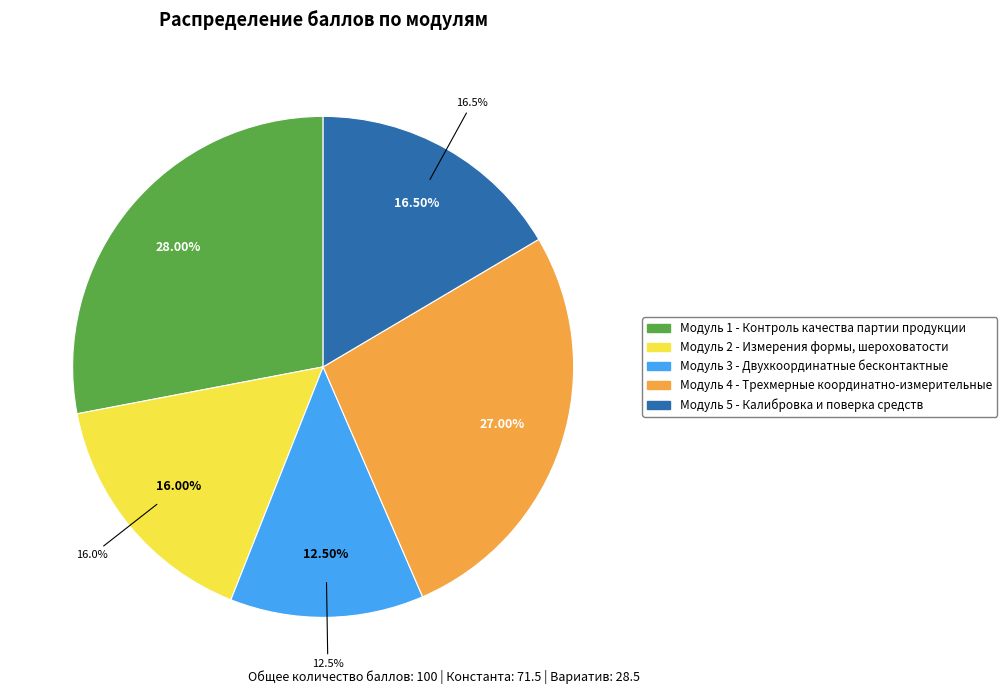

Is Модуль 1 - Контроль качества
партии продукции the majority of the pie?

No